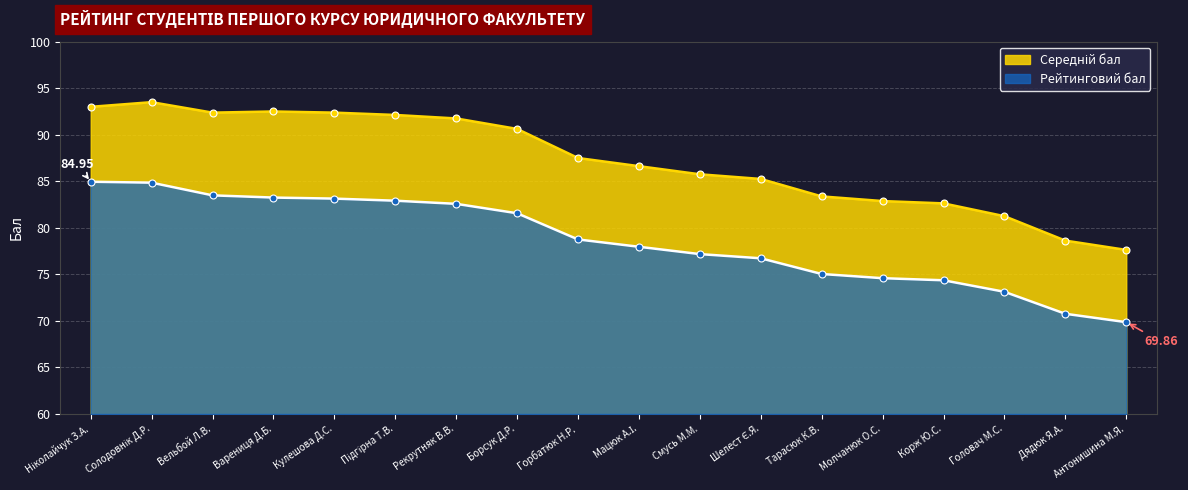

What is the difference between the highest and lowest values at Рекрутняк В.В.?

9.2